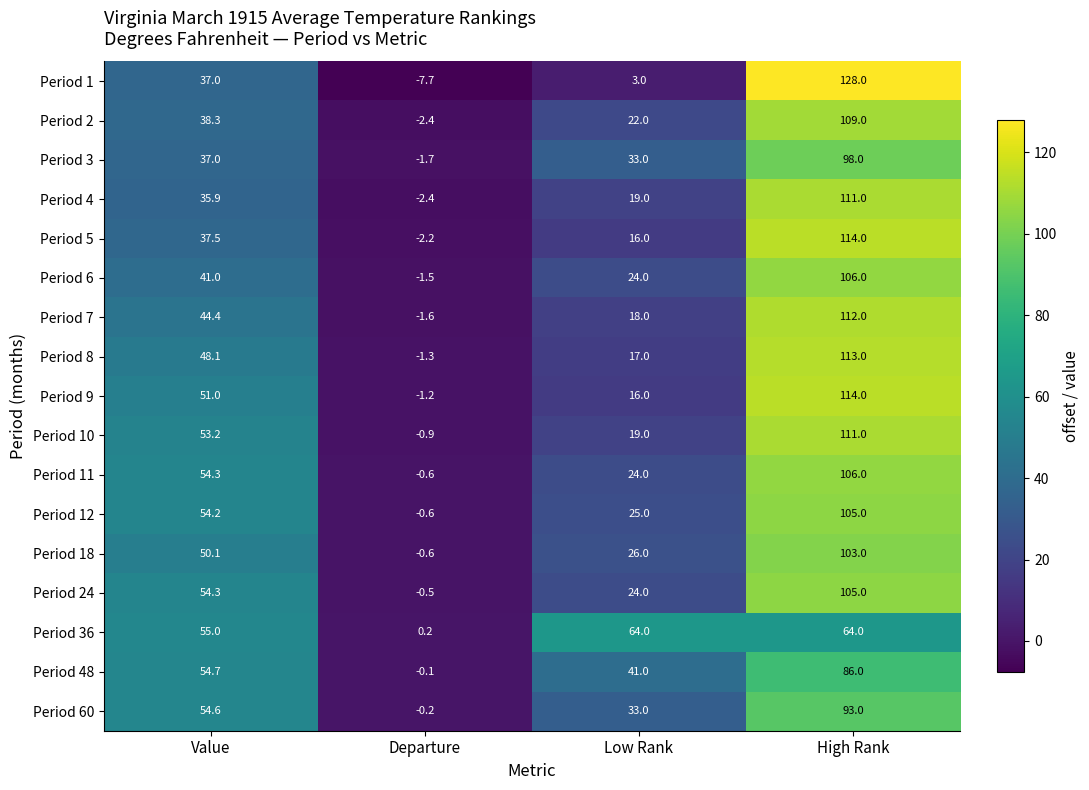

How many distinct data groups are displayed?

17